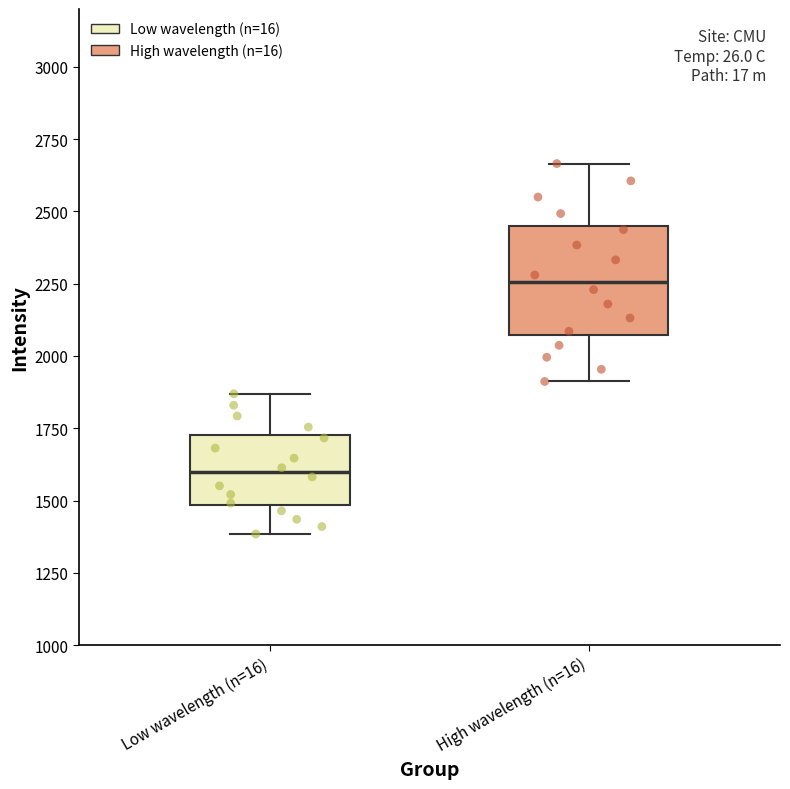

Comparing the boxes themselves (not the whiskers), which one is the tallest?

High wavelength (n=16)